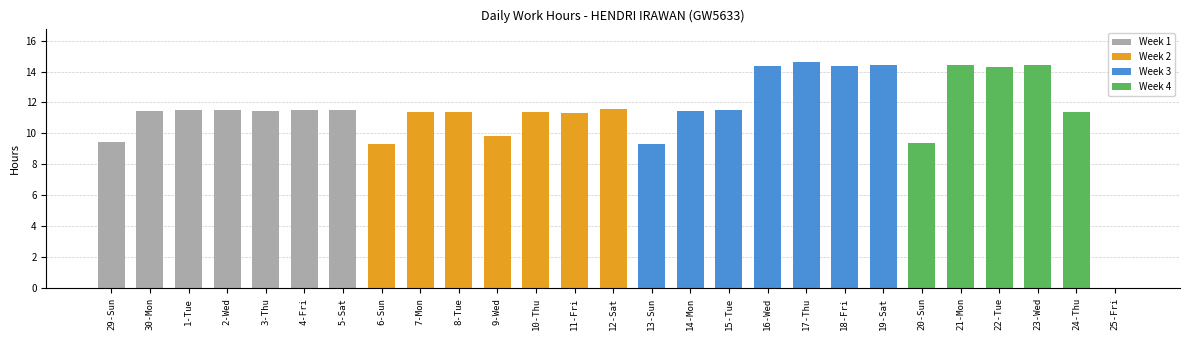

Approximately how many times larger is the value at 14-Mon compared to 20-Sun?

1.2